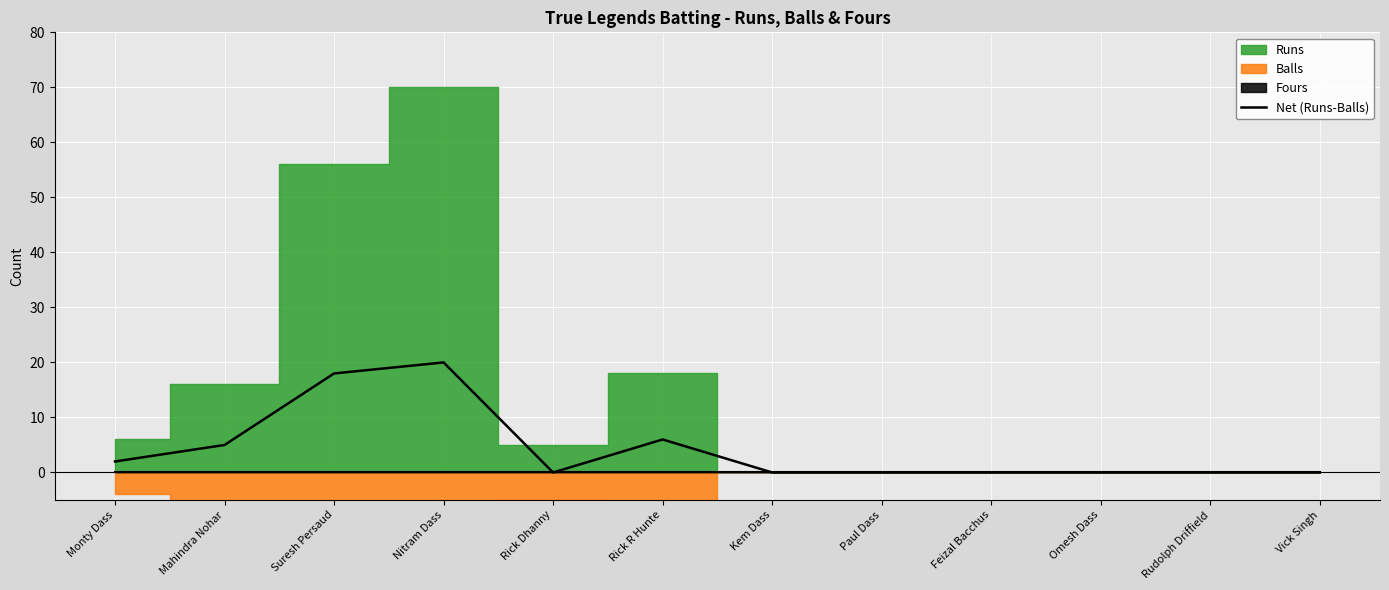

What value does the data have at Rick R Hunte, to the nearest 5?

5